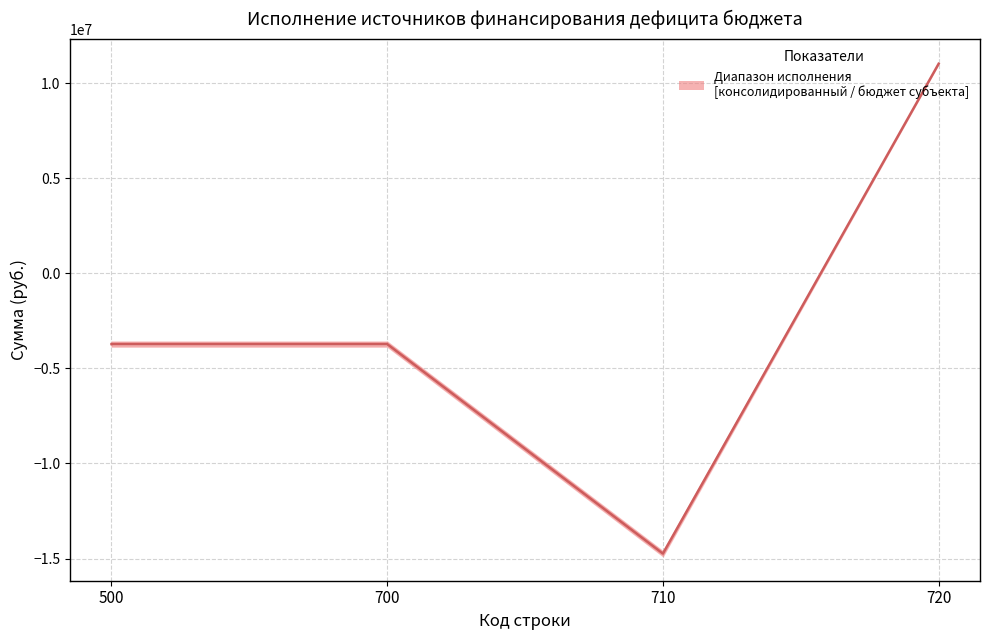

At which category is the sum across all series the highest?

720